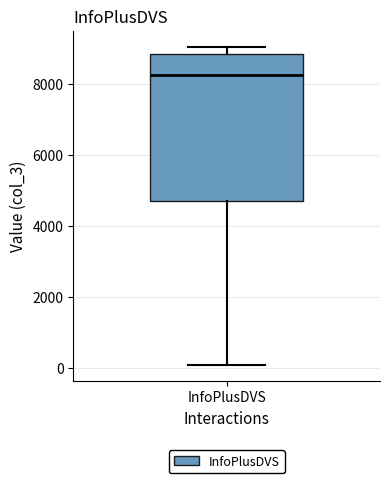

Read this box plot against the y-axis: the position of the median line, the range covered by the box, and the ends of both whiskers. The values are not printed on the chart, so give them approximately, as read against the axis.

median 8200, box 4800 to 8800, whiskers 0 to 9000